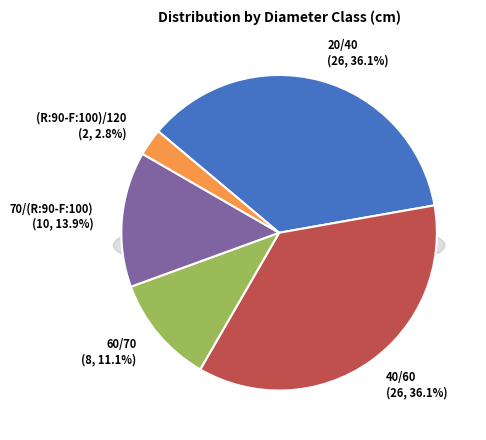

To the nearest percent, what portion does 20/40 represent?

36%